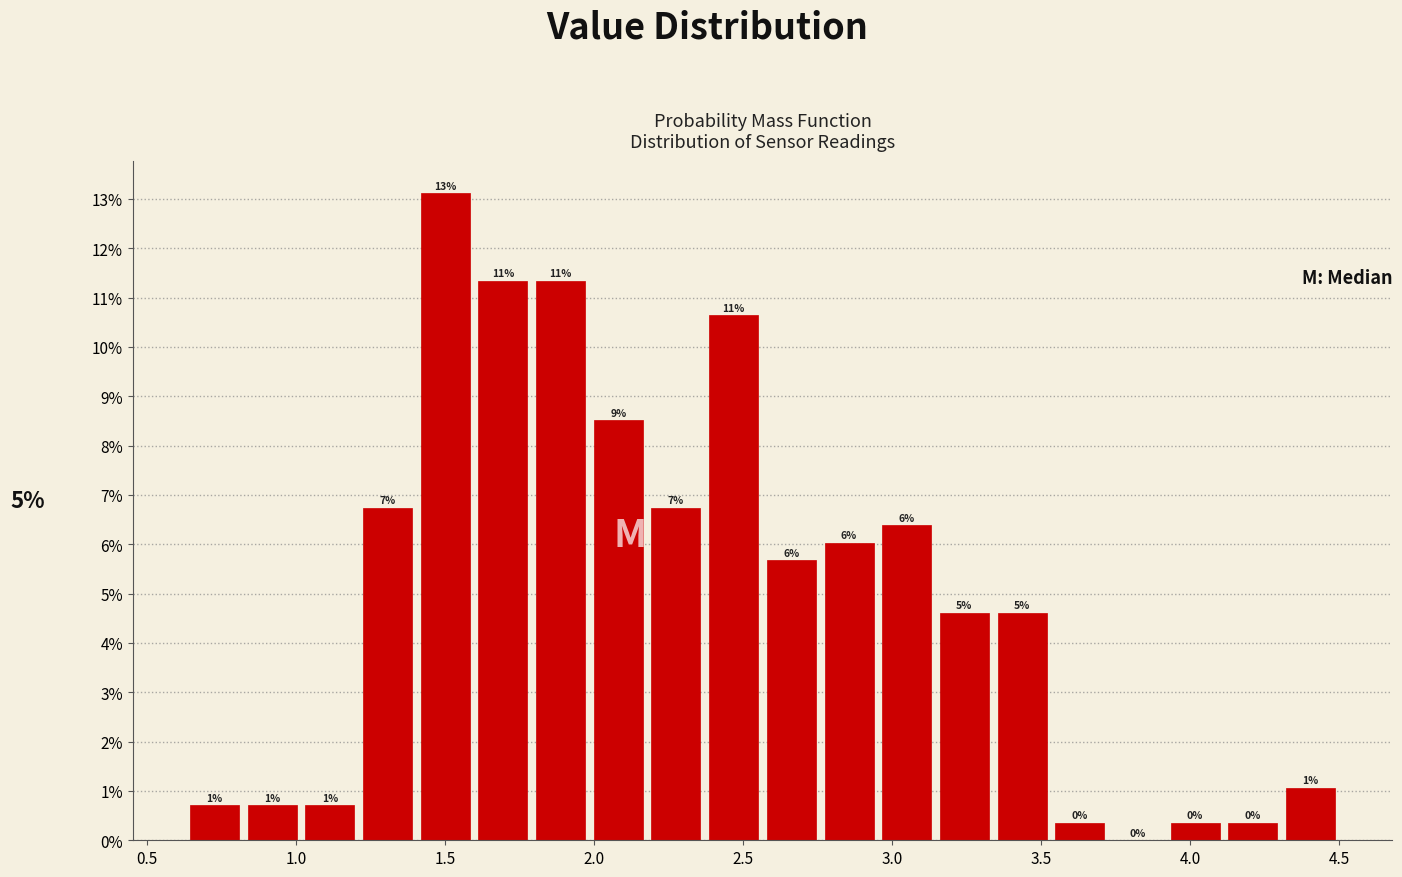

Around what value on the x-axis is the tallest bar? Give the approximate position of its centre, as read against the axis.

1.50